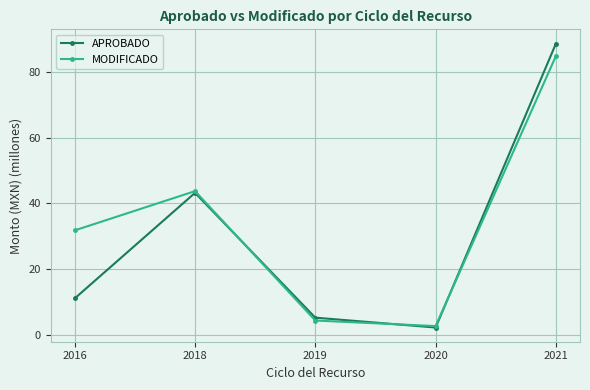

The MODIFICADO series shows 2.7 at 2020. True or false?

True